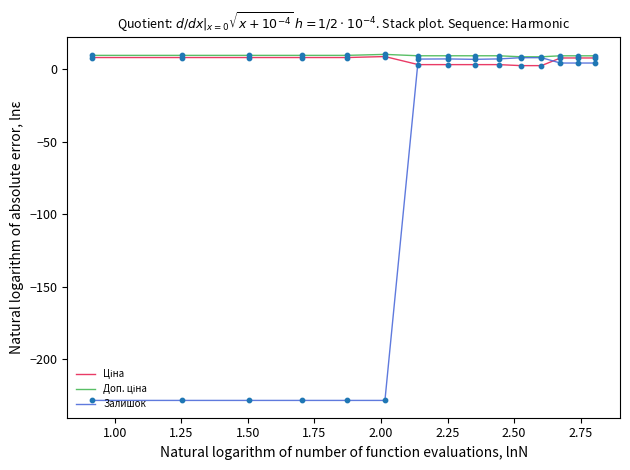

Which series has the largest range (max minus min)?

Залишок